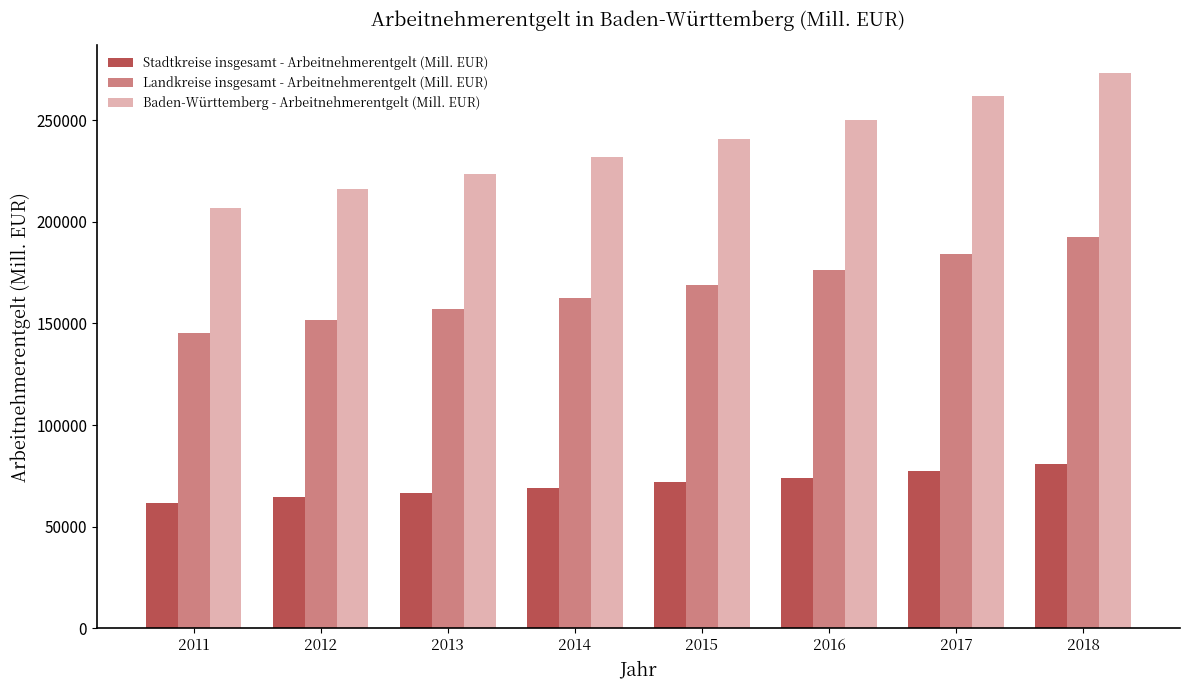

What is the value of the Landkreise insgesamt - Arbeitnehmerentgelt (Mill. EUR) bar at the 2nd from the left?

151508.9